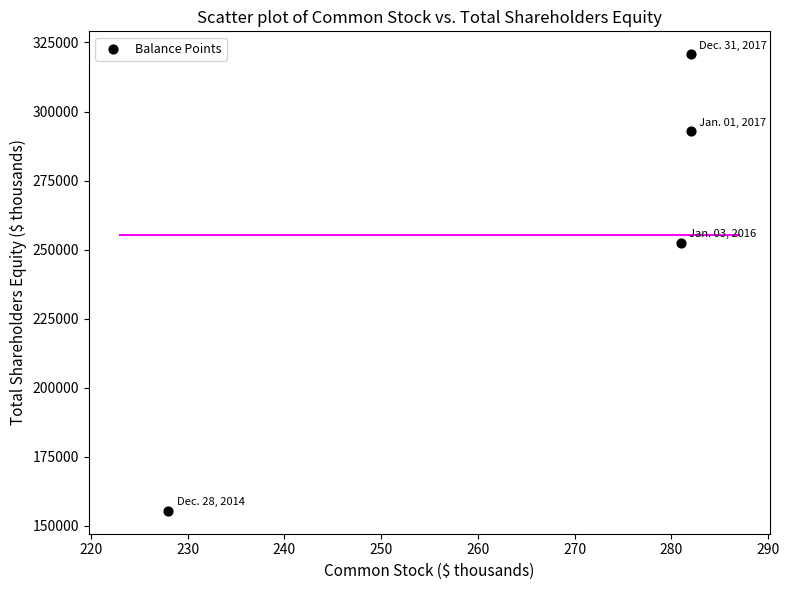

What is the range of X values (max minus min)?

54